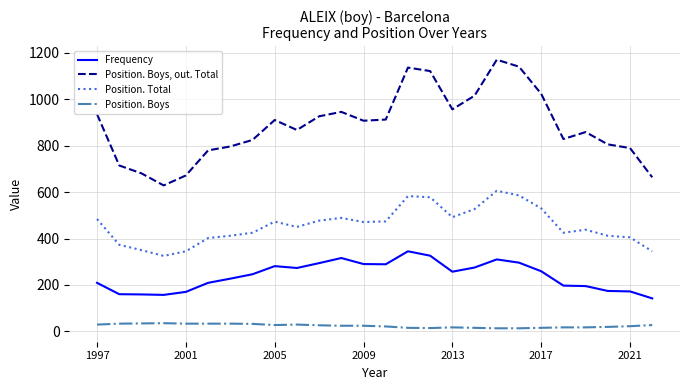

Which series has the largest total across all categories?

Position. Boys, out. Total